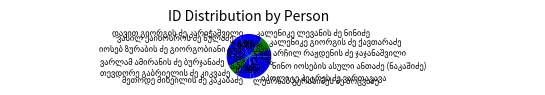

Does any single category account for the majority?

No